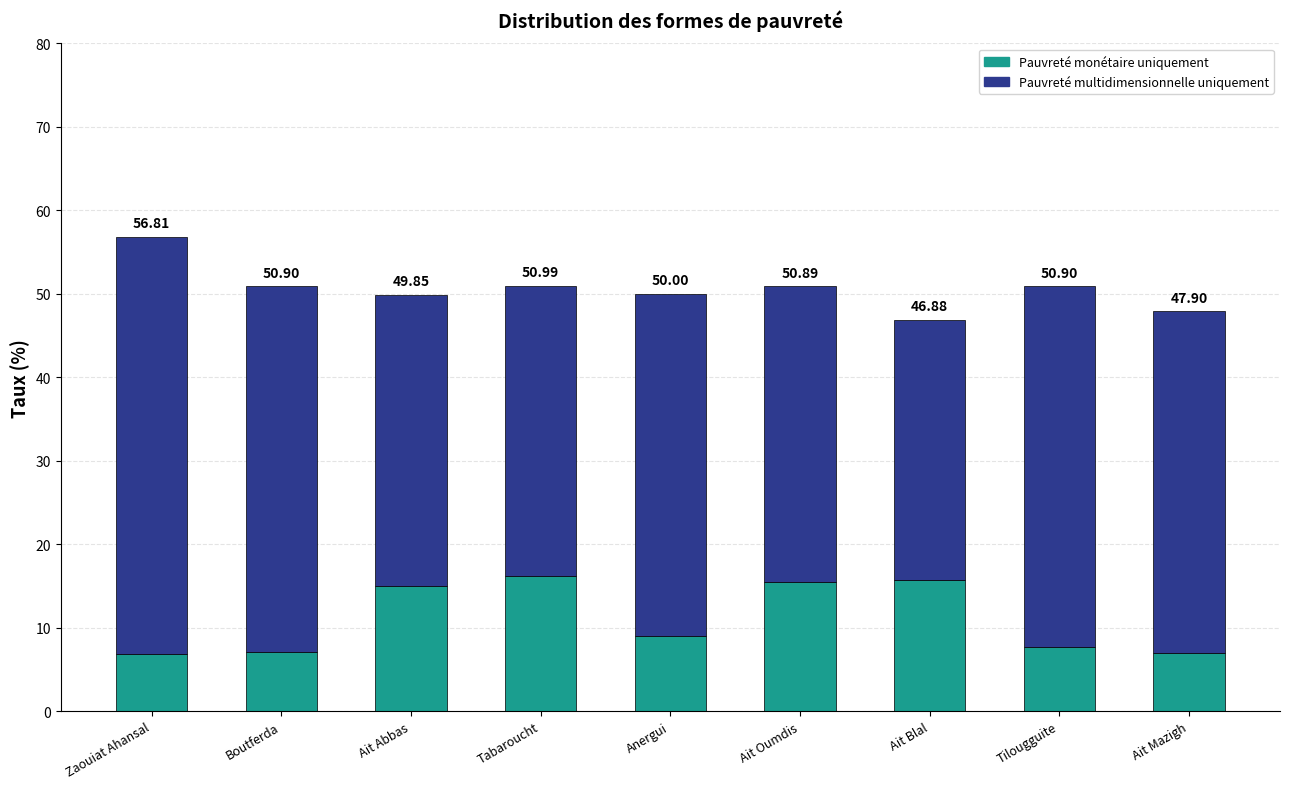

Which series has the largest total across all categories?

Pauvreté multidimensionnelle uniquement